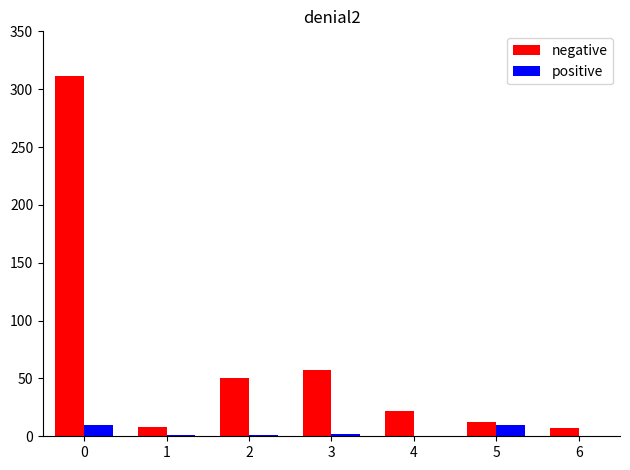

Which series has the largest total across all categories?

negative